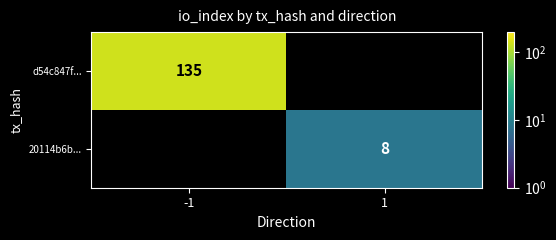

What is the total value across all series at -1?

135